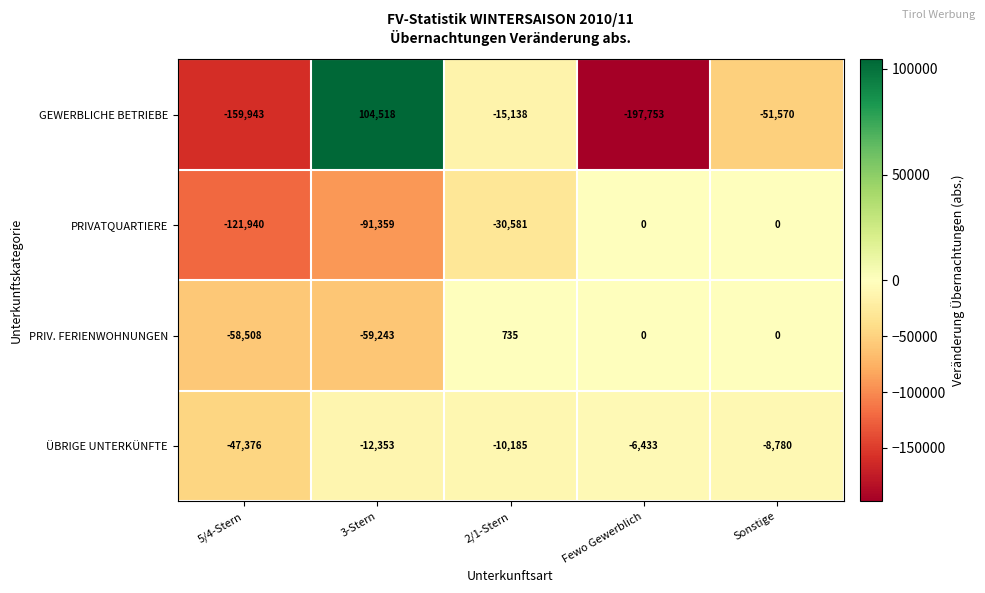

How many data points does each series have?

5